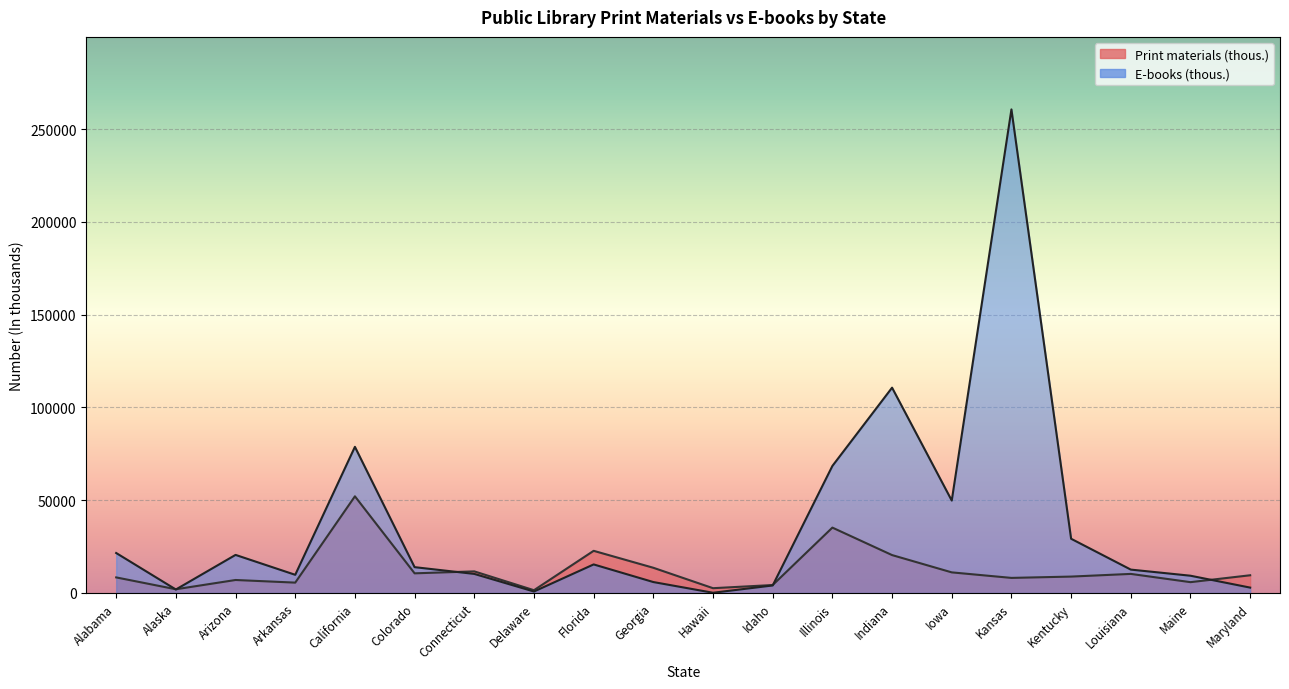

Rank the series at Illinois from lowest to highest value.

Print materials (thous.), E-books (thous.)